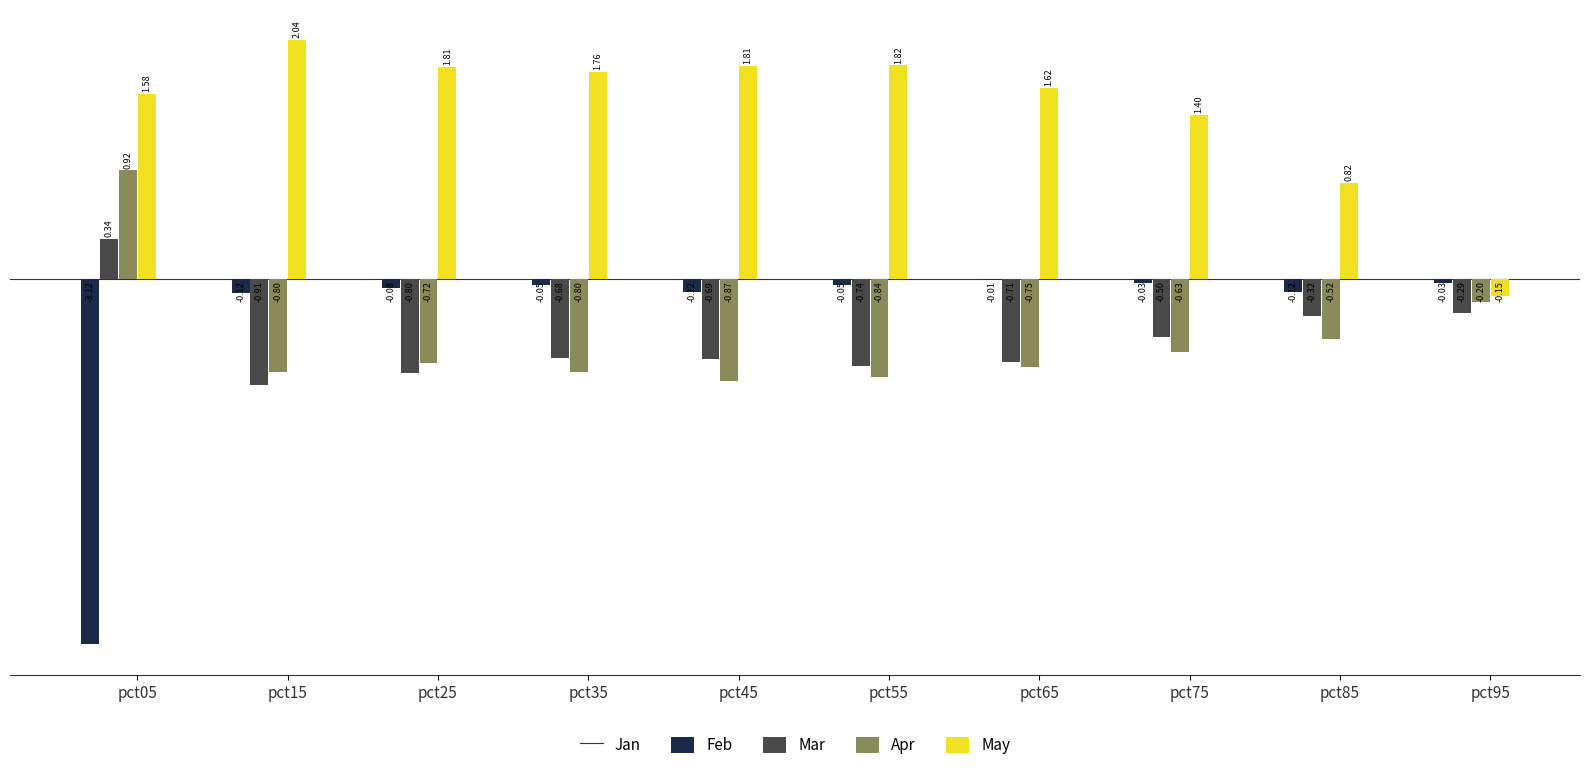

Which series has the largest total across all categories?

Apr